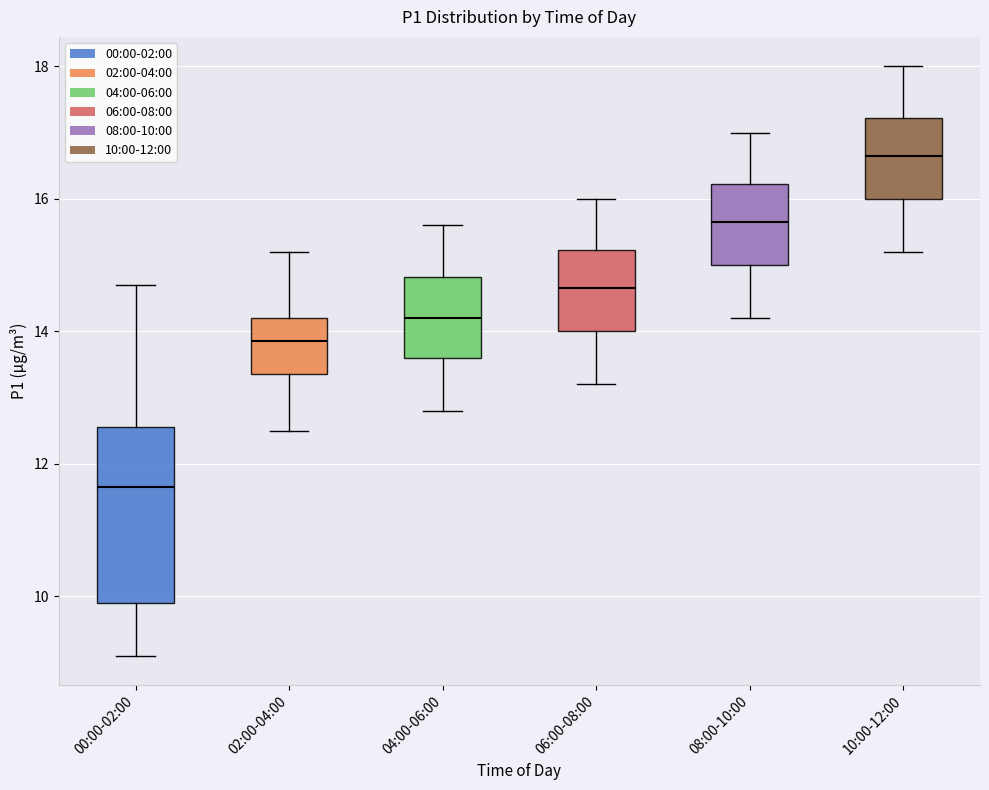

Reading left to right, transcribe this box plot: for each box, give where its median line is, the range the box spans, and where its two whiskers end, as read against the y-axis. The values are not printed on the chart, so give them approximately, as read against the axis.

00:00-02:00: median 11.6, box 10.0 to 12.6, whiskers 9.2 to 14.8
02:00-04:00: median 13.8, box 13.4 to 14.2, whiskers 12.6 to 15.2
04:00-06:00: median 14.2, box 13.6 to 14.8, whiskers 12.8 to 15.6
06:00-08:00: median 14.6, box 14.0 to 15.2, whiskers 13.2 to 16.0
08:00-10:00: median 15.6, box 15.0 to 16.2, whiskers 14.2 to 17.0
10:00-12:00: median 16.6, box 16.0 to 17.2, whiskers 15.2 to 18.0